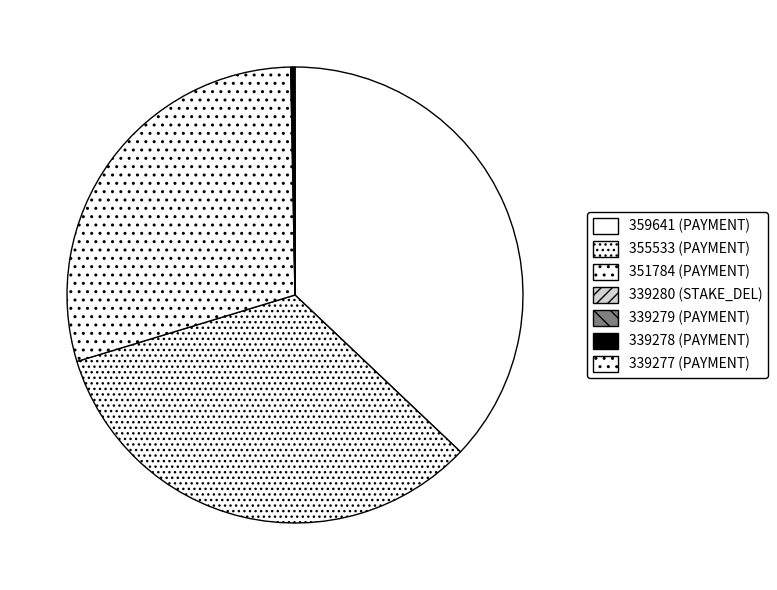

Does any single category account for the majority?

No